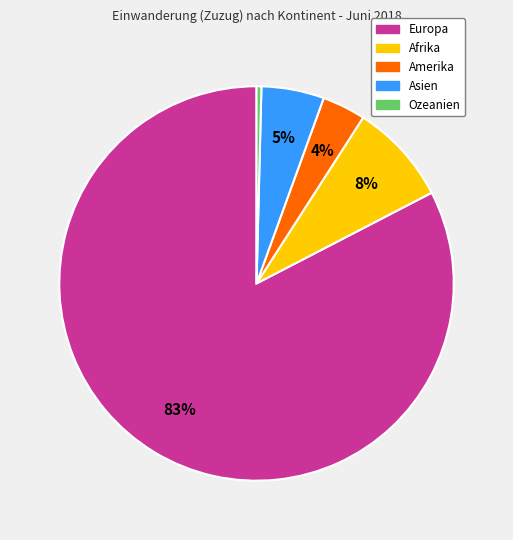

To the nearest percent, what is the average slice percentage?

20%